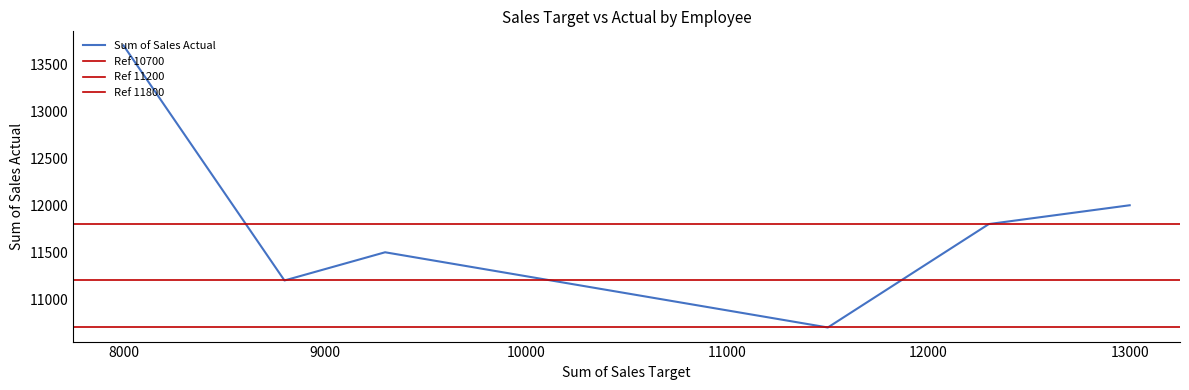

Reading left to right, list all the values displayed in this chart.

Sum of Sales Target: Neil=12300	Tim=11500	Venus=8800	Duncan=8000	Kate=13000	Michael=9300
Sum of Sales Actual: Neil=11800	Tim=10700	Venus=11200	Duncan=13700	Kate=12000	Michael=11500